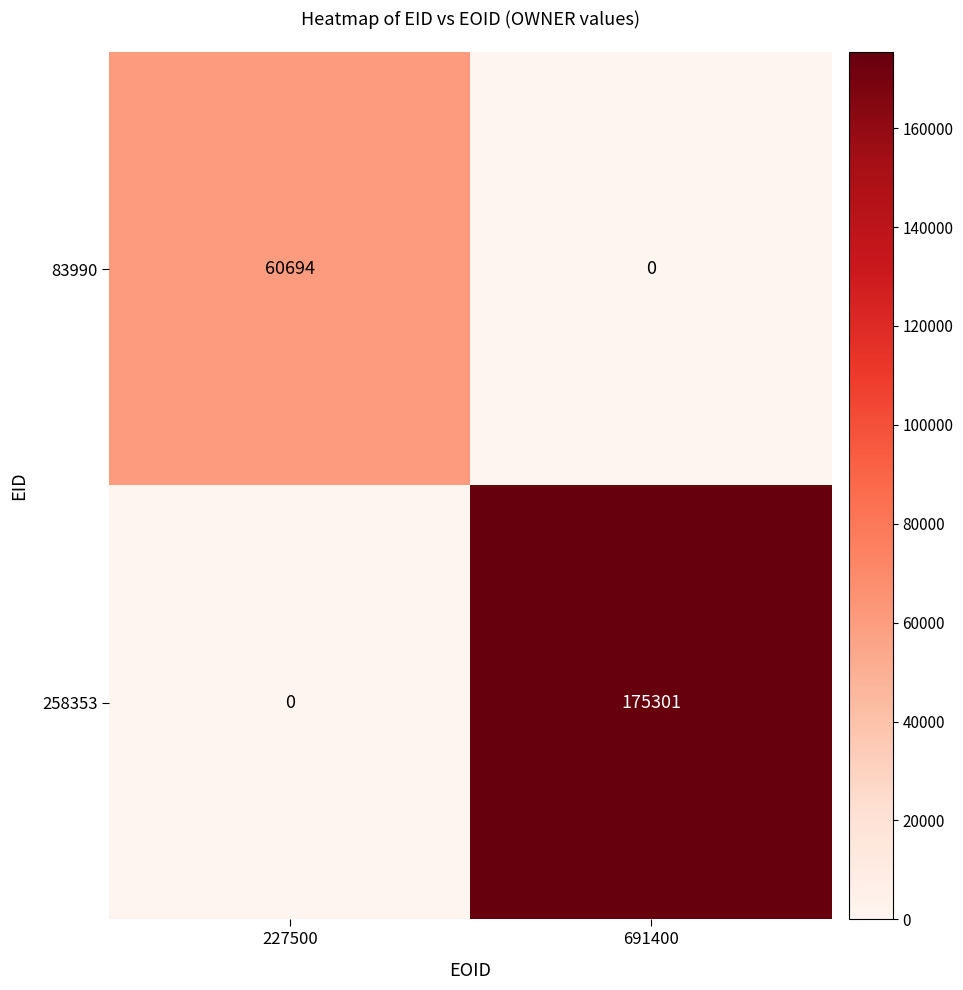

At 227500, list the series in order from smallest to largest.

258353, 83990